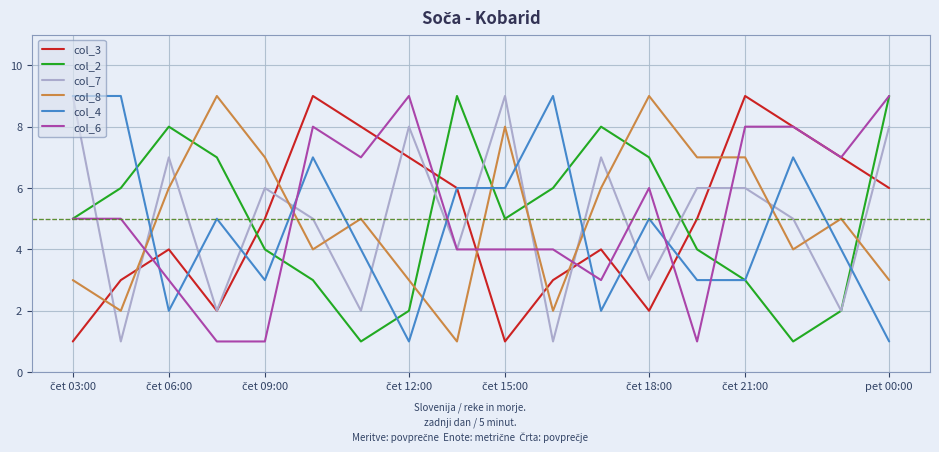

How many lines are shown in the chart?

6